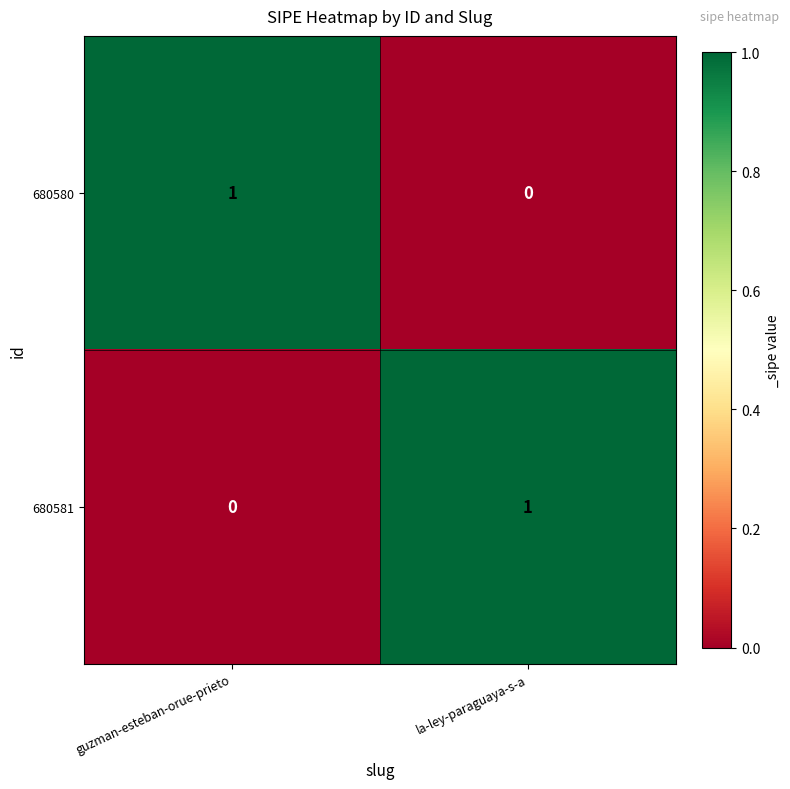

Reading right to left, transcribe all the data shown in this chart.

680580: 0	1
680581: 1	0